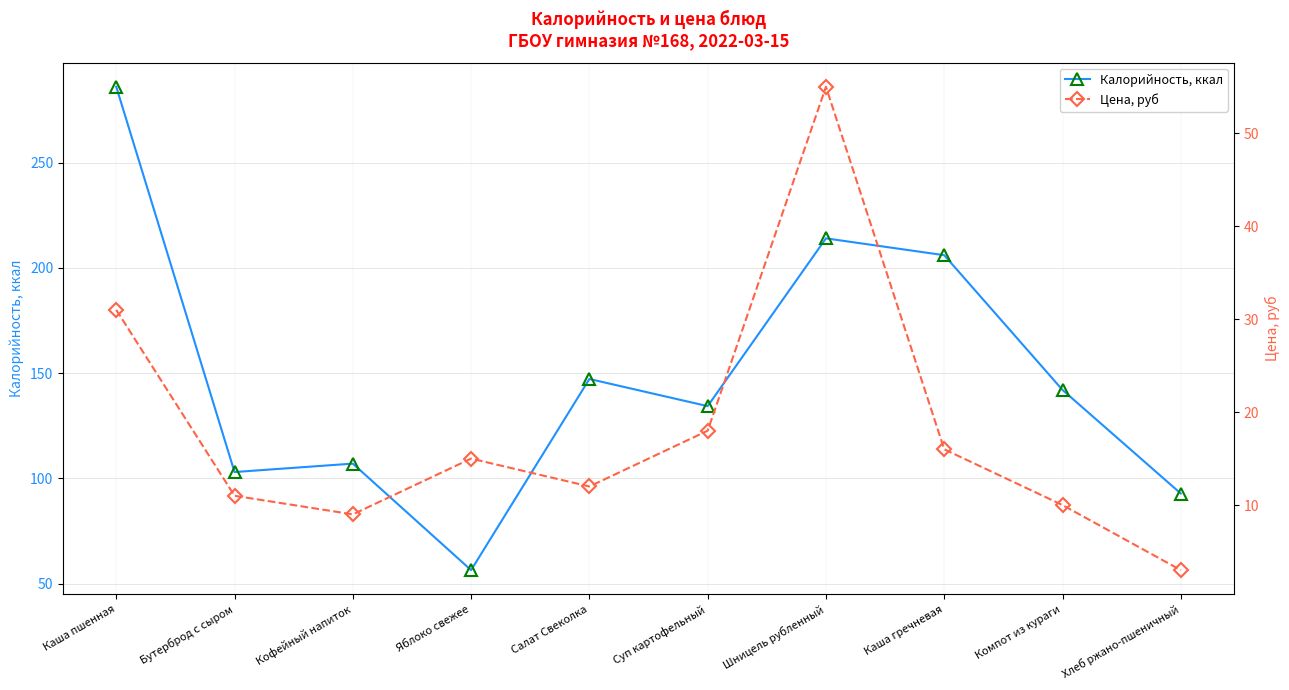

The Цена, руб series shows 4.9 at Суп картофельный. True or false?

False